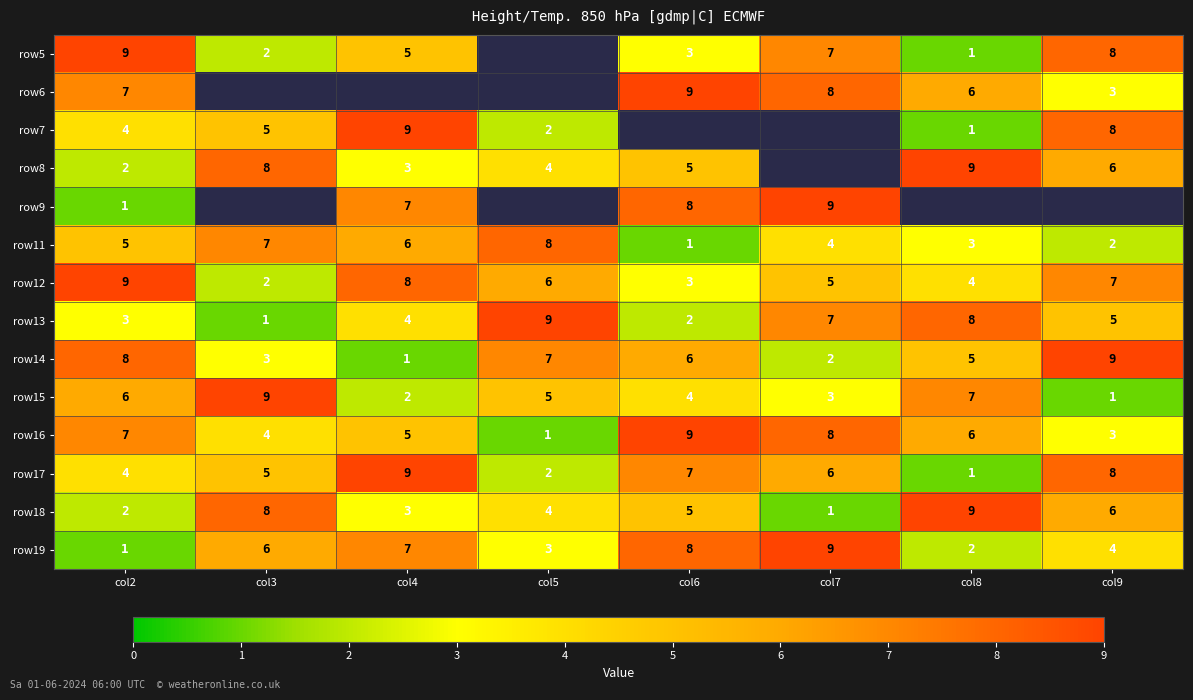

At which category is the sum across all series the highest?

col2